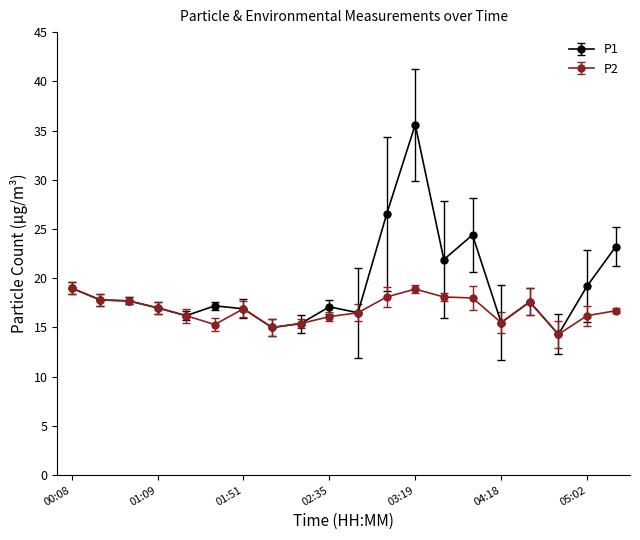

What is the value of the P1 point at the 1st from the left?

19.0